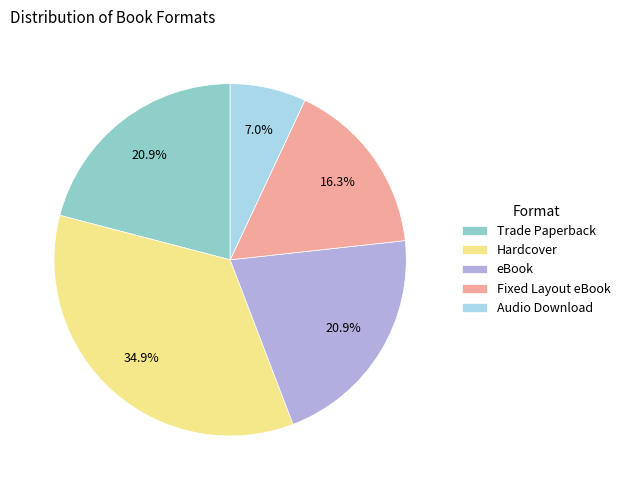

How many slices are in this pie chart?

5